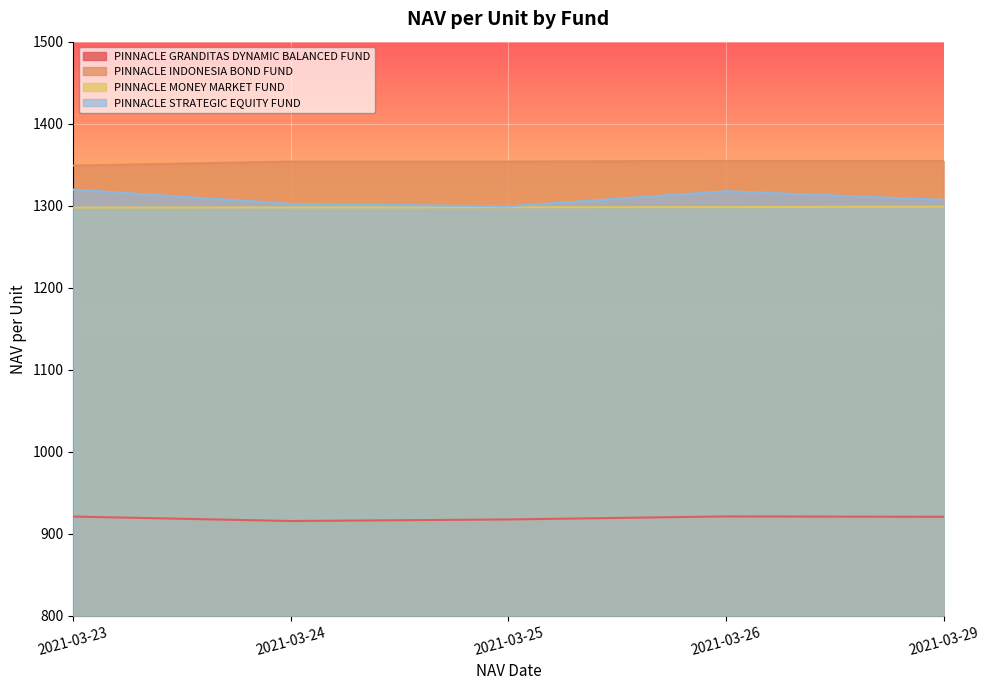

True or false: PINNACLE STRATEGIC EQUITY FUND and PINNACLE MONEY MARKET FUND cross at least once.

False